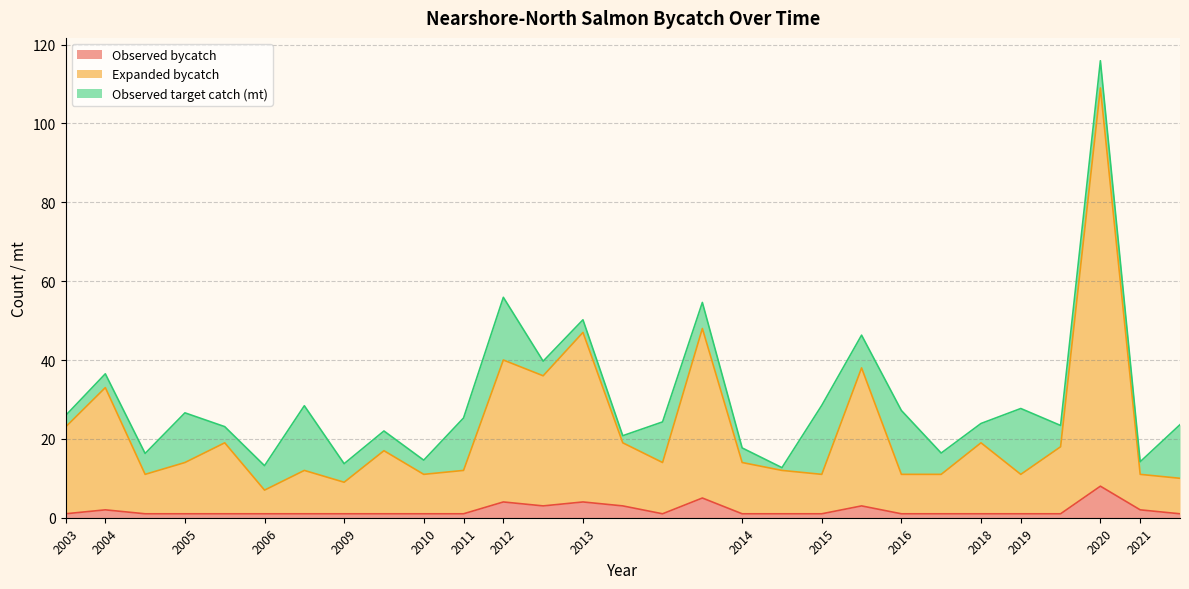

What is the value of the Observed bycatch point at the 18th from the left?

1